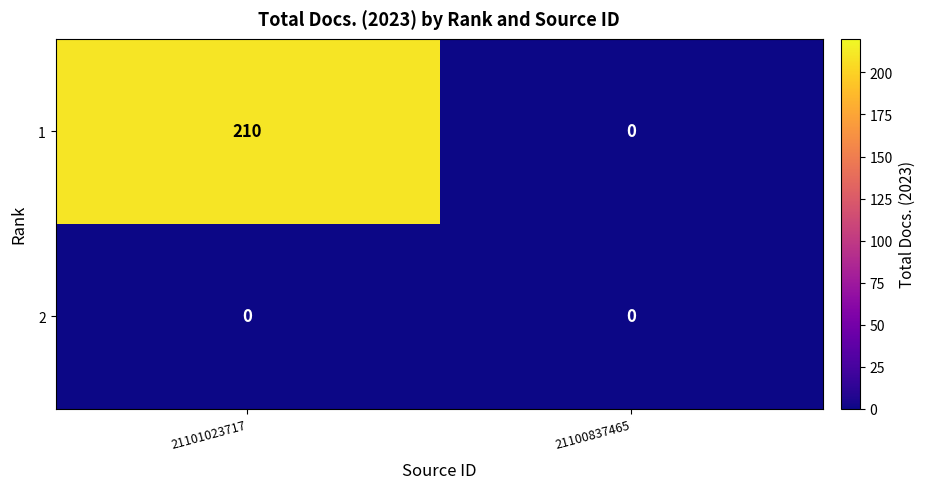

At which category is the sum across all series the highest?

21101023717